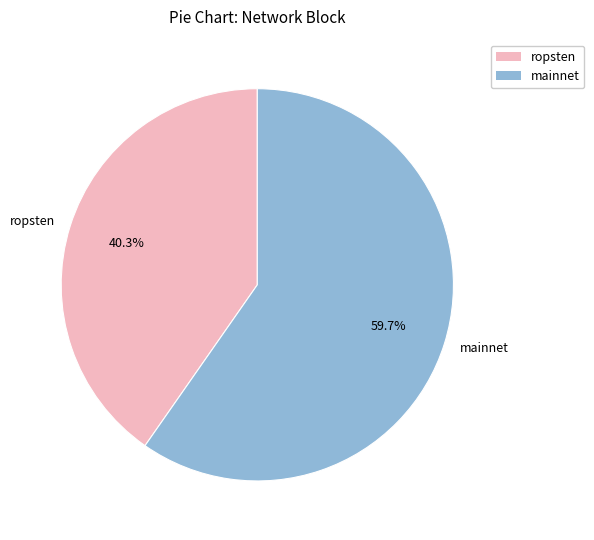

Rank the categories by value from lowest to highest.

ropsten, mainnet